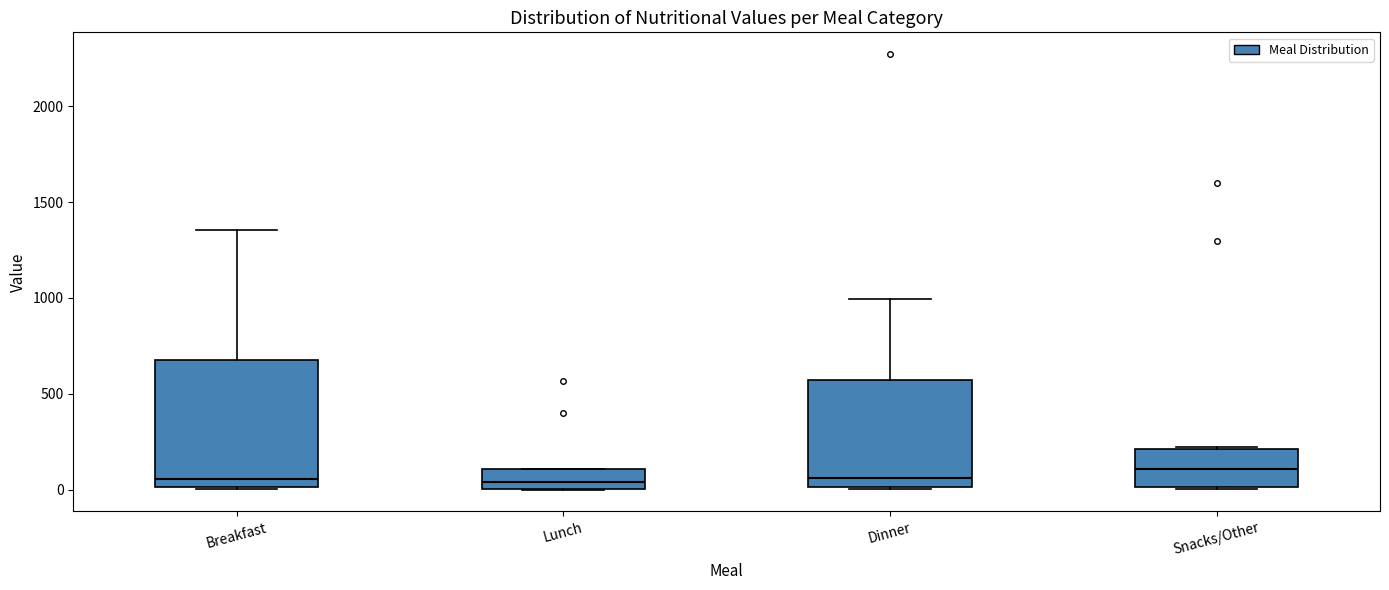

Where is the lower edge of the box for Breakfast on the y-axis? The values are not printed on the chart, so give them approximately, as read against the axis.

0